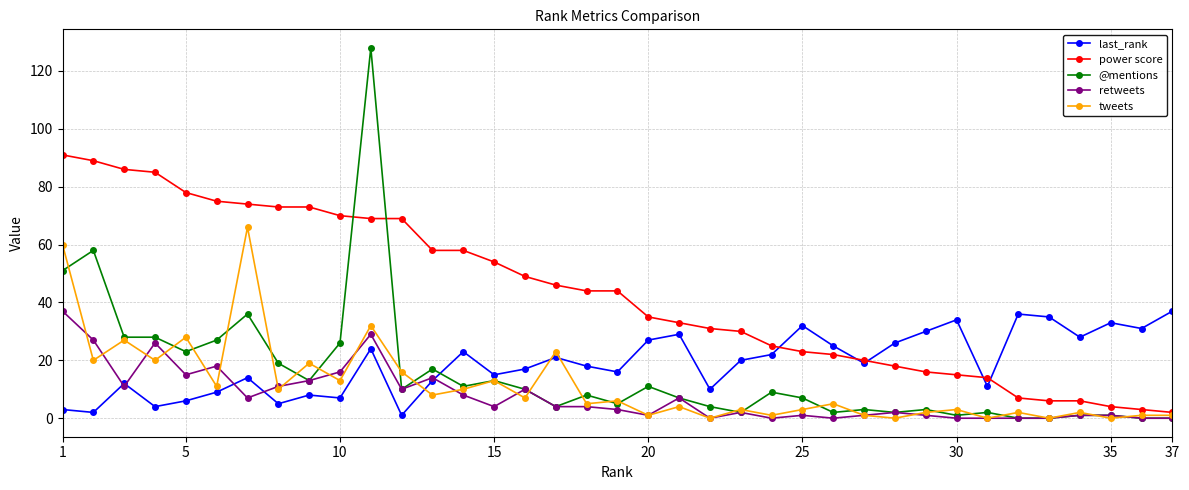

Reading left to right, what are all the values shown in this chart?

last_rank: 3	2	12	4	6	9	14	5	8	7	24	1	13	23	15	17	21	18	16	27	29	10	20	22	32	25	19	26	30	34	11	36	35	28	33	31	37
power score: 91	89	86	85	78	75	74	73	73	70	69	69	58	58	54	49	46	44	44	35	33	31	30	25	23	22	20	18	16	15	14	7	6	6	4	3	2
@mentions: 51	58	28	28	23	27	36	19	13	26	128	10	17	11	13	10	4	8	5	11	7	4	2	9	7	2	3	2	3	1	2	0	0	1	1	0	0
retweets: 37	27	11	26	15	18	7	11	13	16	29	10	14	8	4	10	4	4	3	1	7	0	2	0	1	0	1	2	1	0	0	0	0	1	1	0	0
tweets: 60	20	27	20	28	11	66	10	19	13	32	16	8	10	13	7	23	5	6	1	4	0	3	1	3	5	1	0	2	3	0	2	0	2	0	1	1